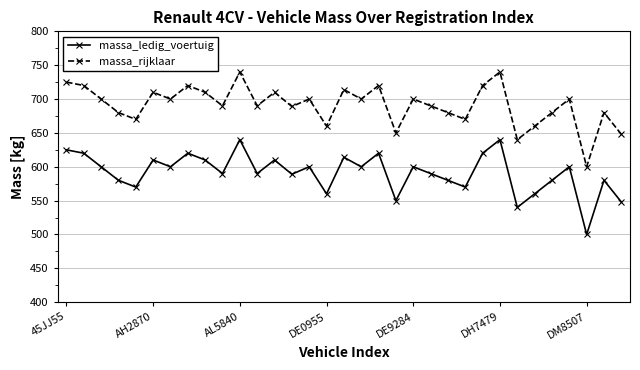

True or false: massa_rijklaar and massa_ledig_voertuig cross at least once.

False